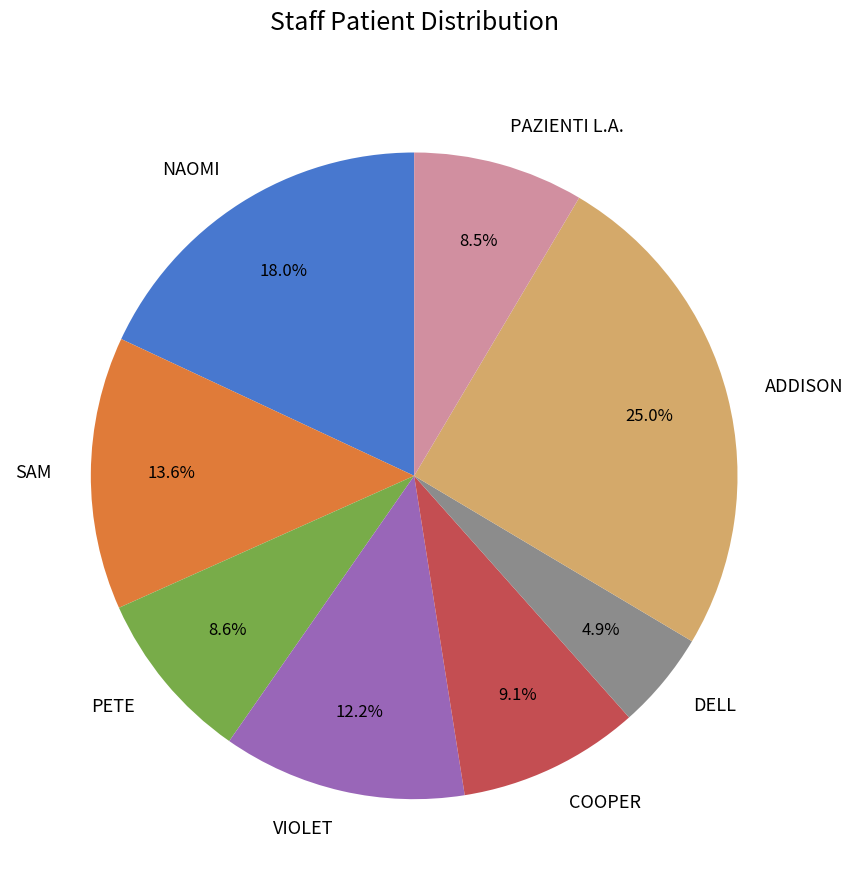

Which slice is the largest?

ADDISON